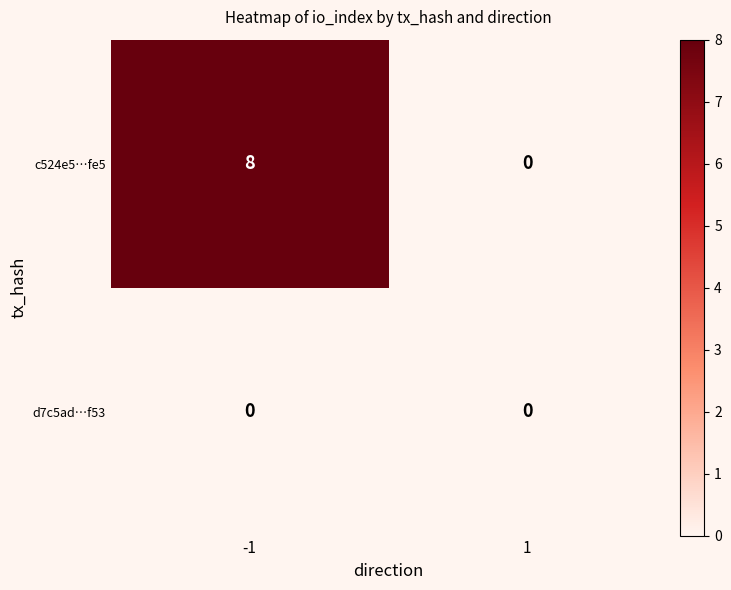

How many distinct data groups are displayed?

2